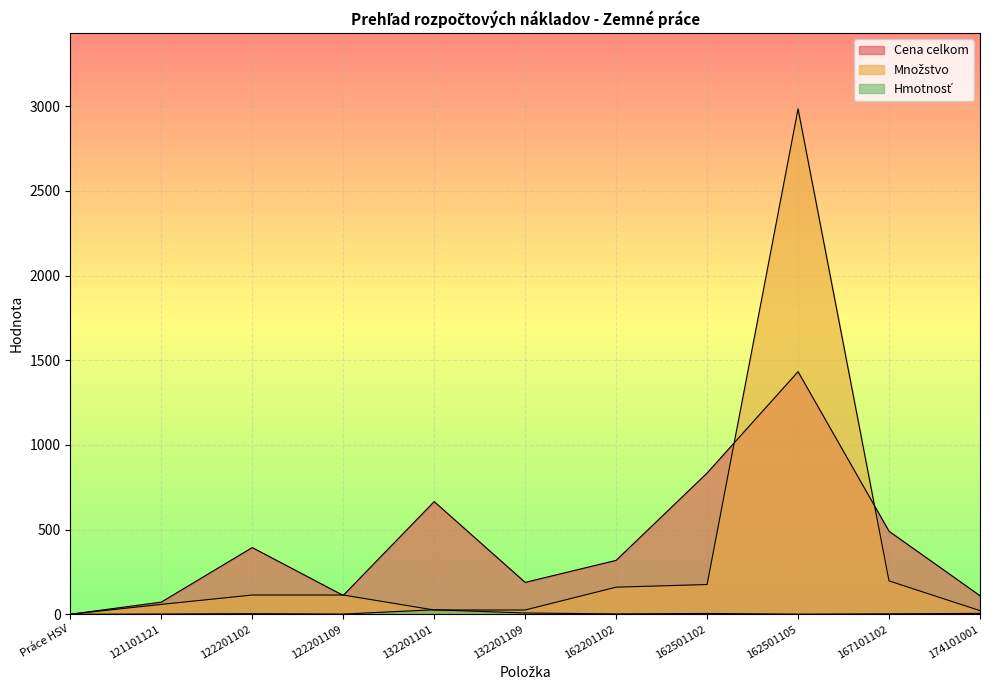

Reading left to right, what are all the values shown in this chart?

Cena celkom: 0.0	71.6	393.8	111.2	665.4	188.2	318.2	833.9	1432.6	490.1	109.5
Množstvo: 0.0	58.2	113.5	113.5	25.2	25.2	159.9	175.6	2984.5	196.8	21.3
Hmotnosť: 0.0	1.2	3.5	1.0	26.4	7.5	2.0	4.8	0.5	2.5	5.2